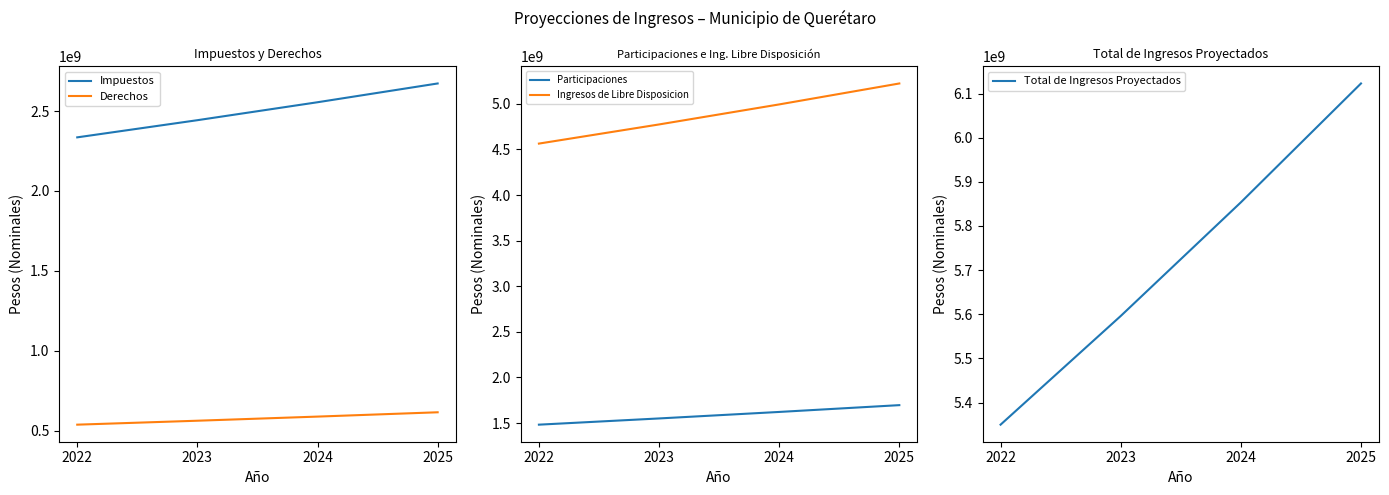

The Participaciones series shows 1550155235 at 2023. True or false?

True